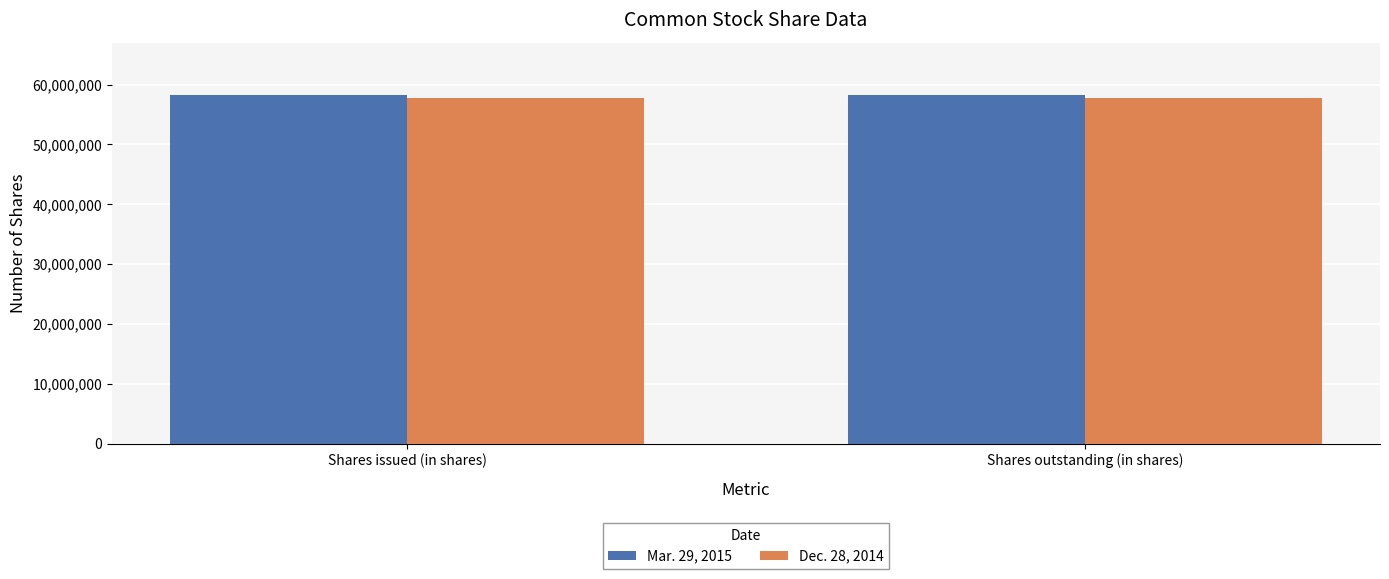

Read the Mar. 29, 2015 value at Shares outstanding (in shares).

58273919